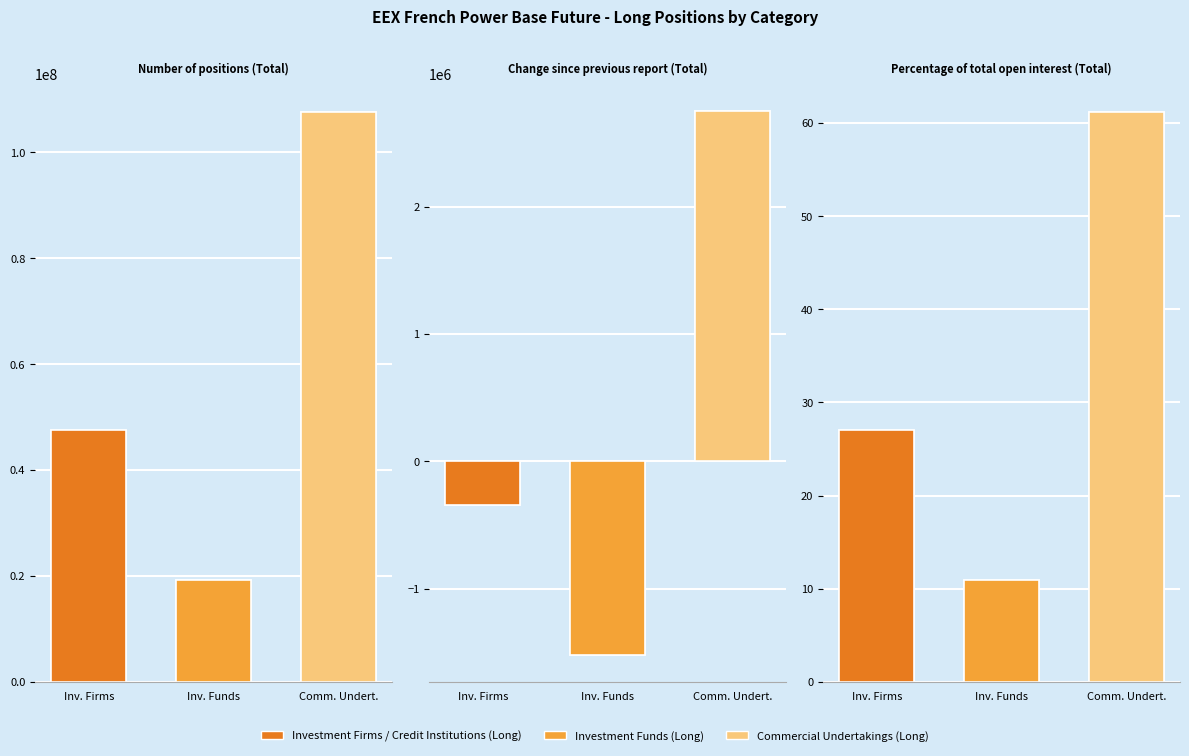

What is the difference between the second highest and minimum values?

16.1